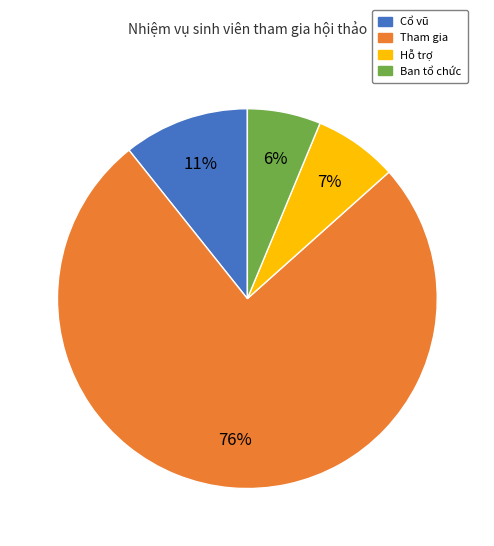

Combined, do Hỗ trợ and Cổ vũ account for over 50%?

No